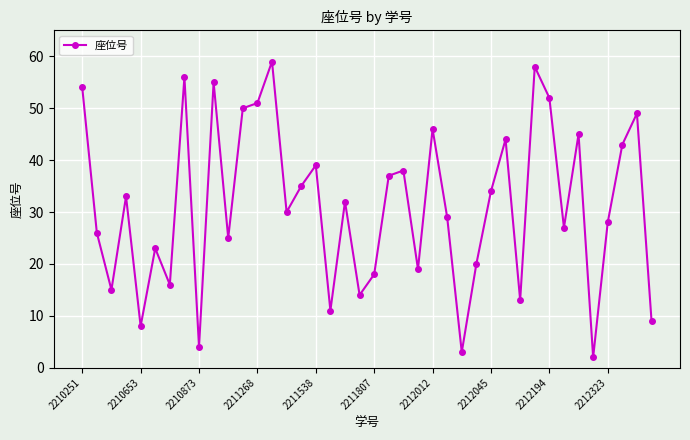

Does the chart have visible grid lines?

Yes